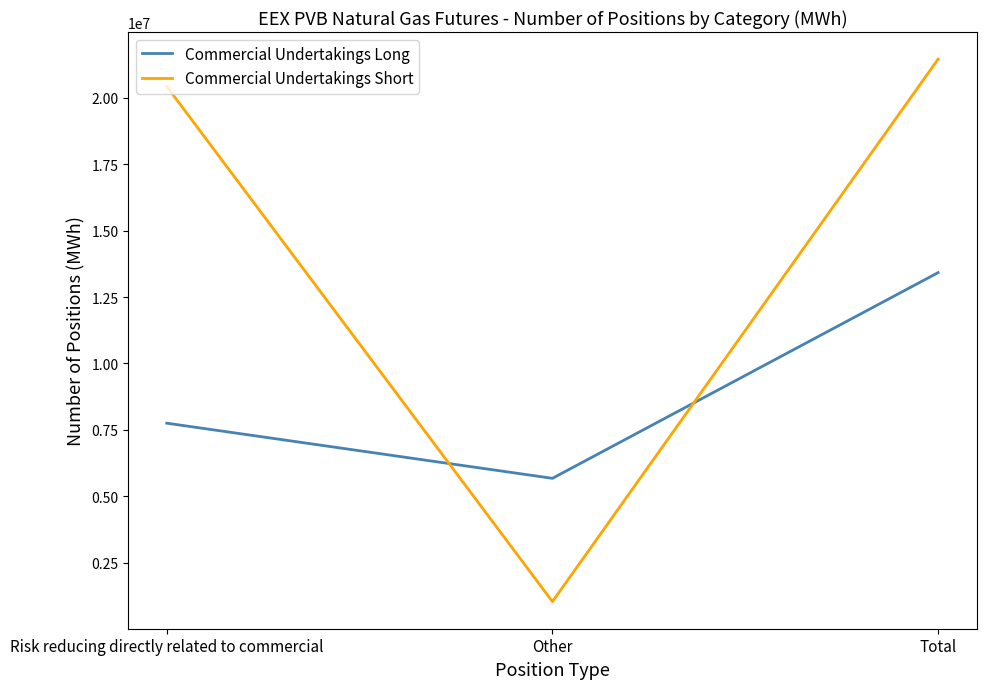

Is it true that Commercial Undertakings Short equals 21462654 at Total?

True